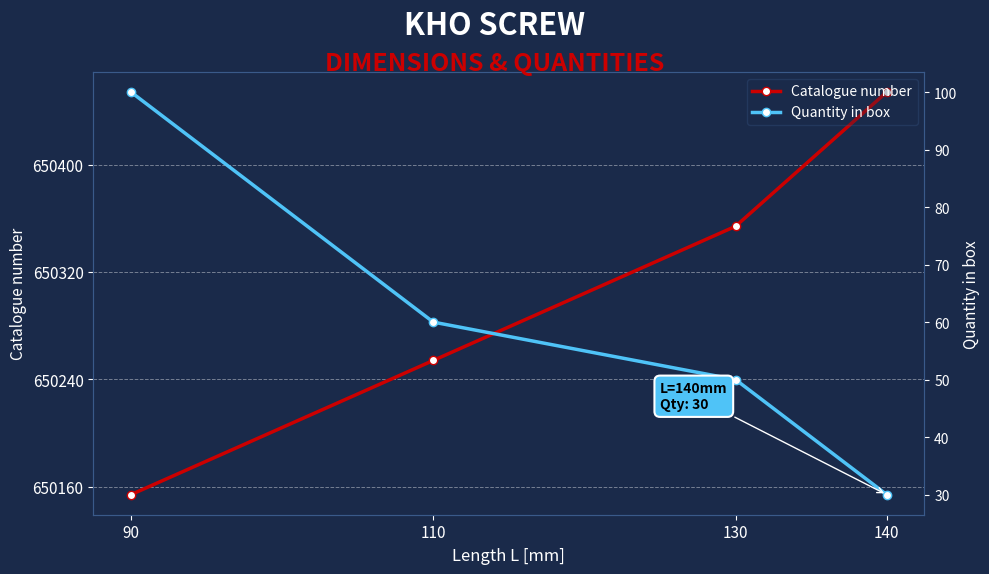

What is the smallest value displayed?

30